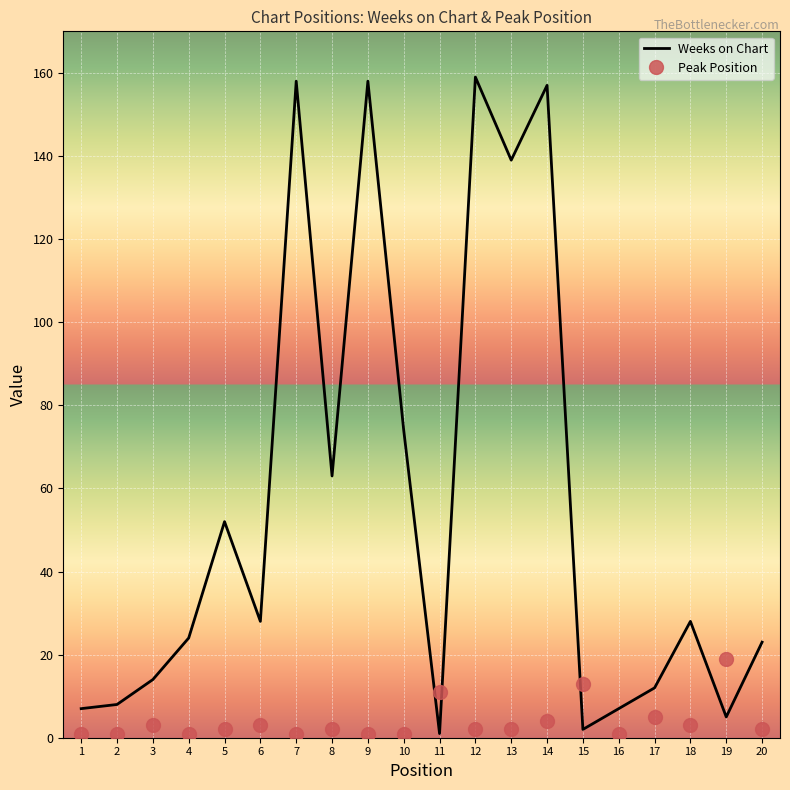

Where is Weeks on Chart nearest to the value 80?

10